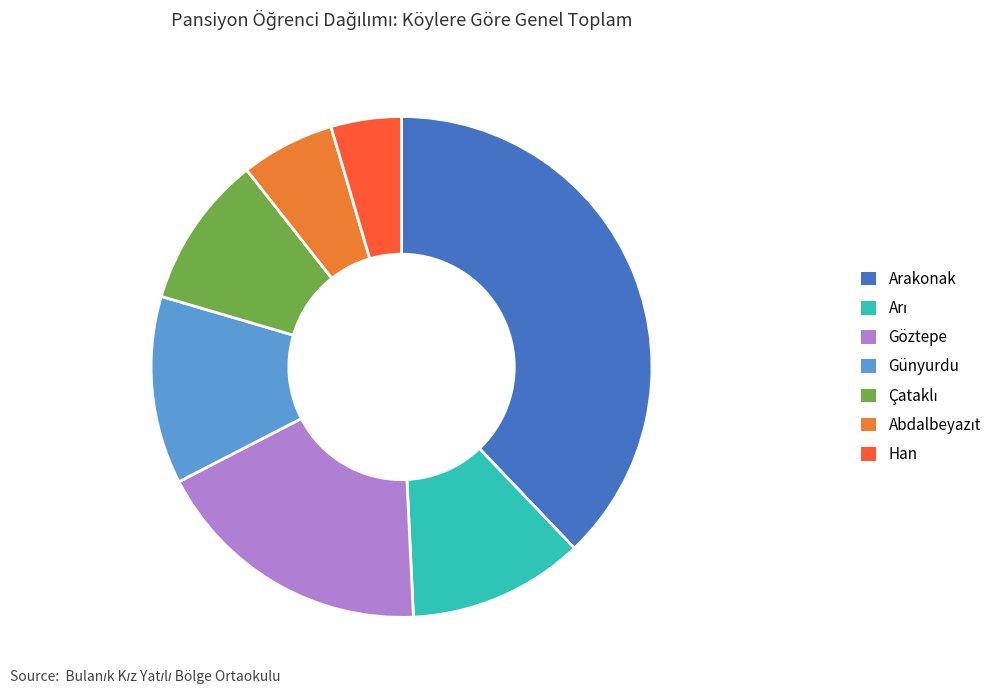

Approximately how many times larger is the value at Günyurdu compared to Arakonak?

0.3